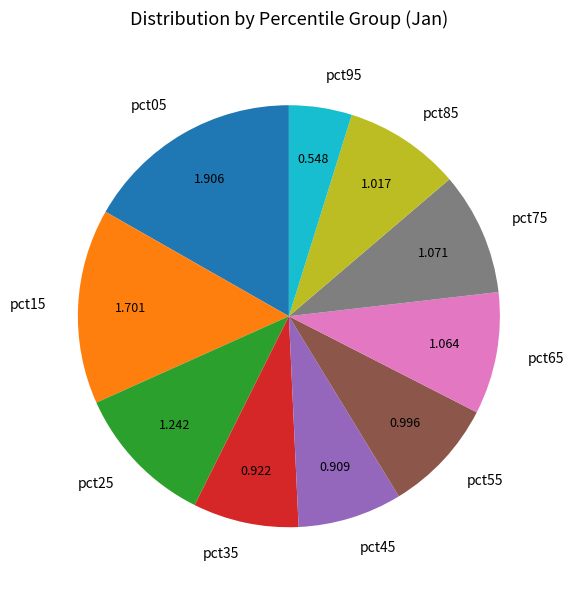

Does pct65 represent more than half of the total?

No